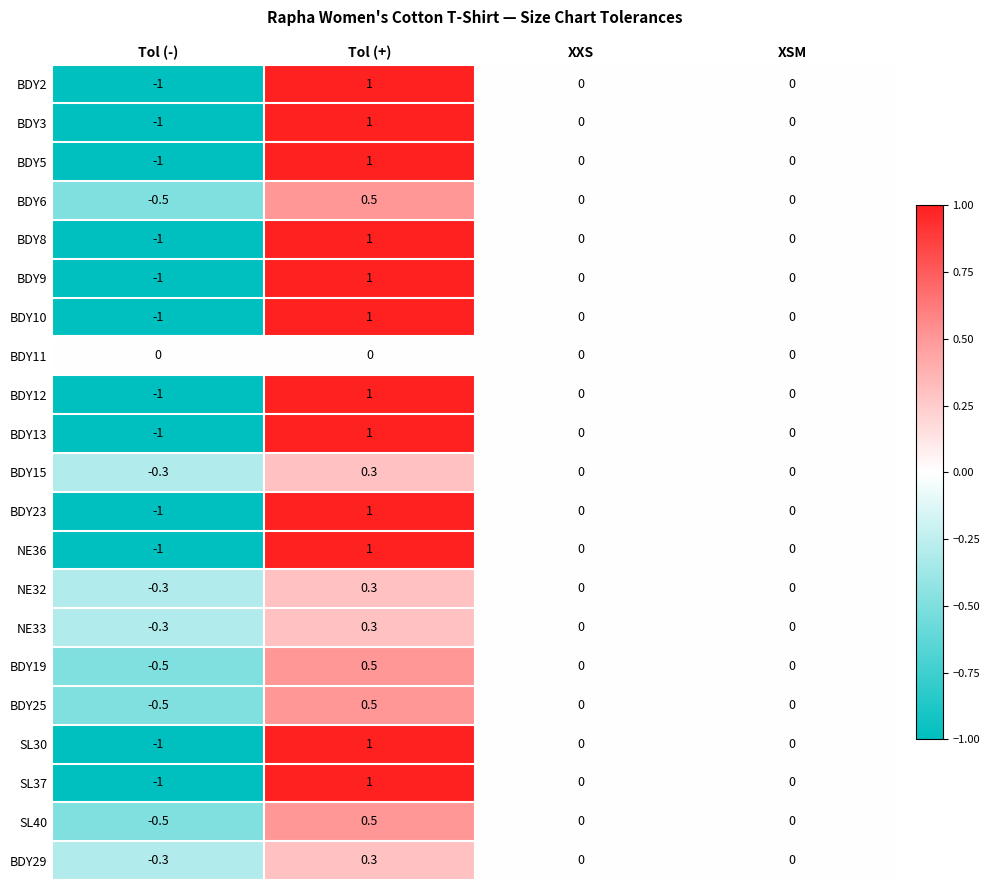

What is the spread (max minus min) of values at Tol (+)?

1.0